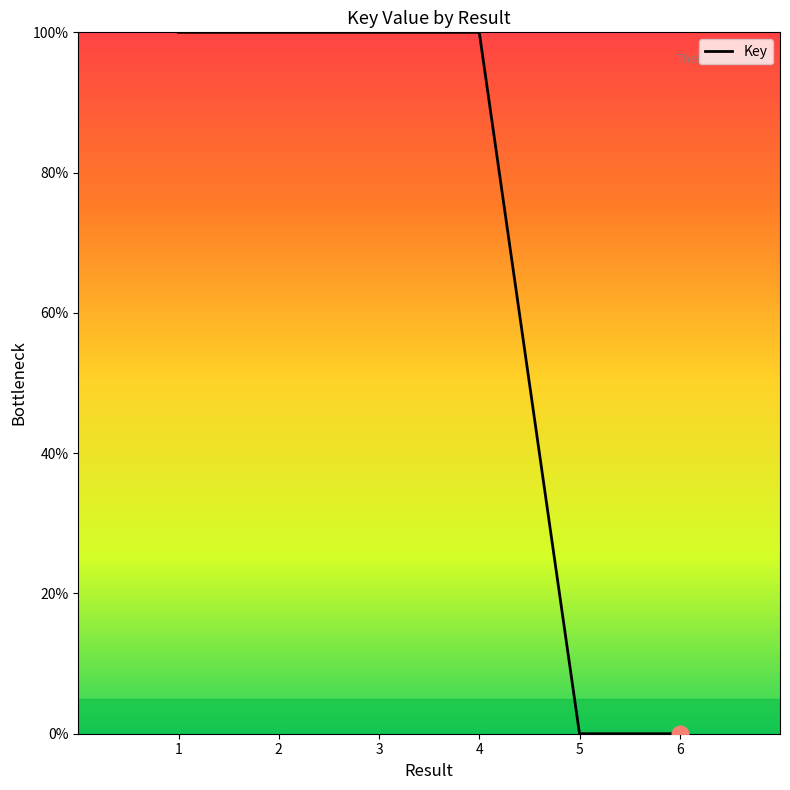

What is the difference between the values at 6 and 3?

100.0